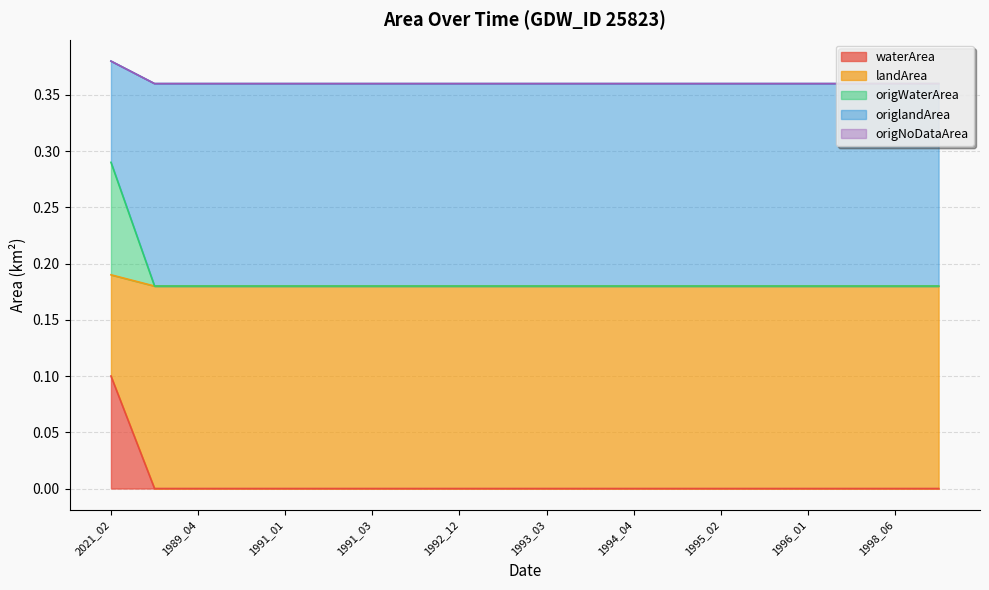

True or false: waterArea and landArea cross at least once.

False